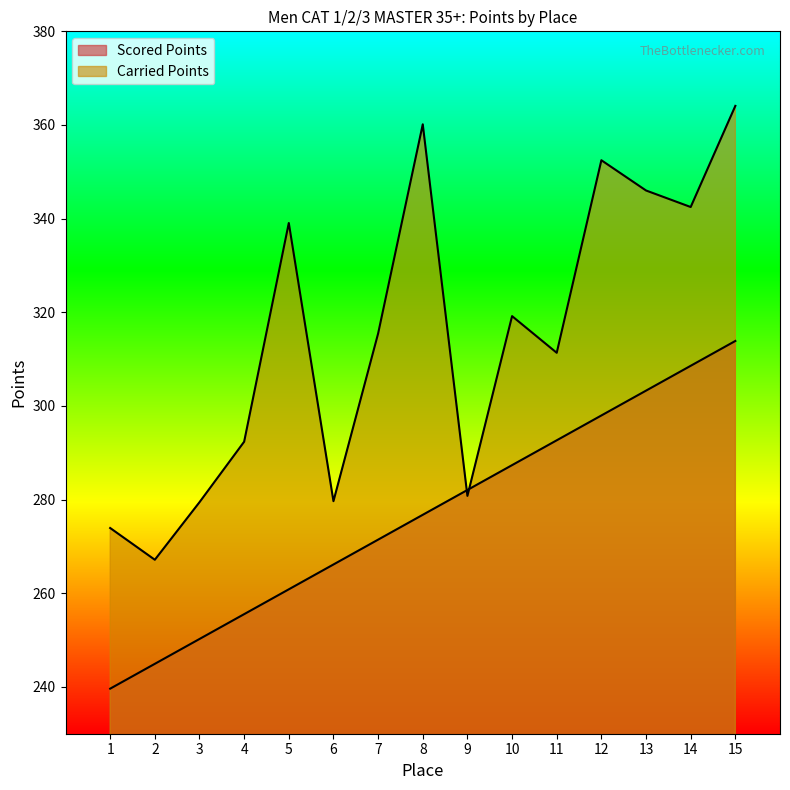

What is the highest value of the Carried Points series?

364.1